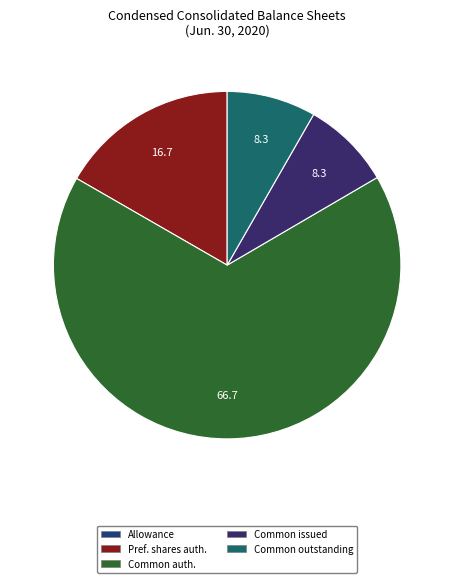

Which category has the biggest portion of the pie?

Common auth.